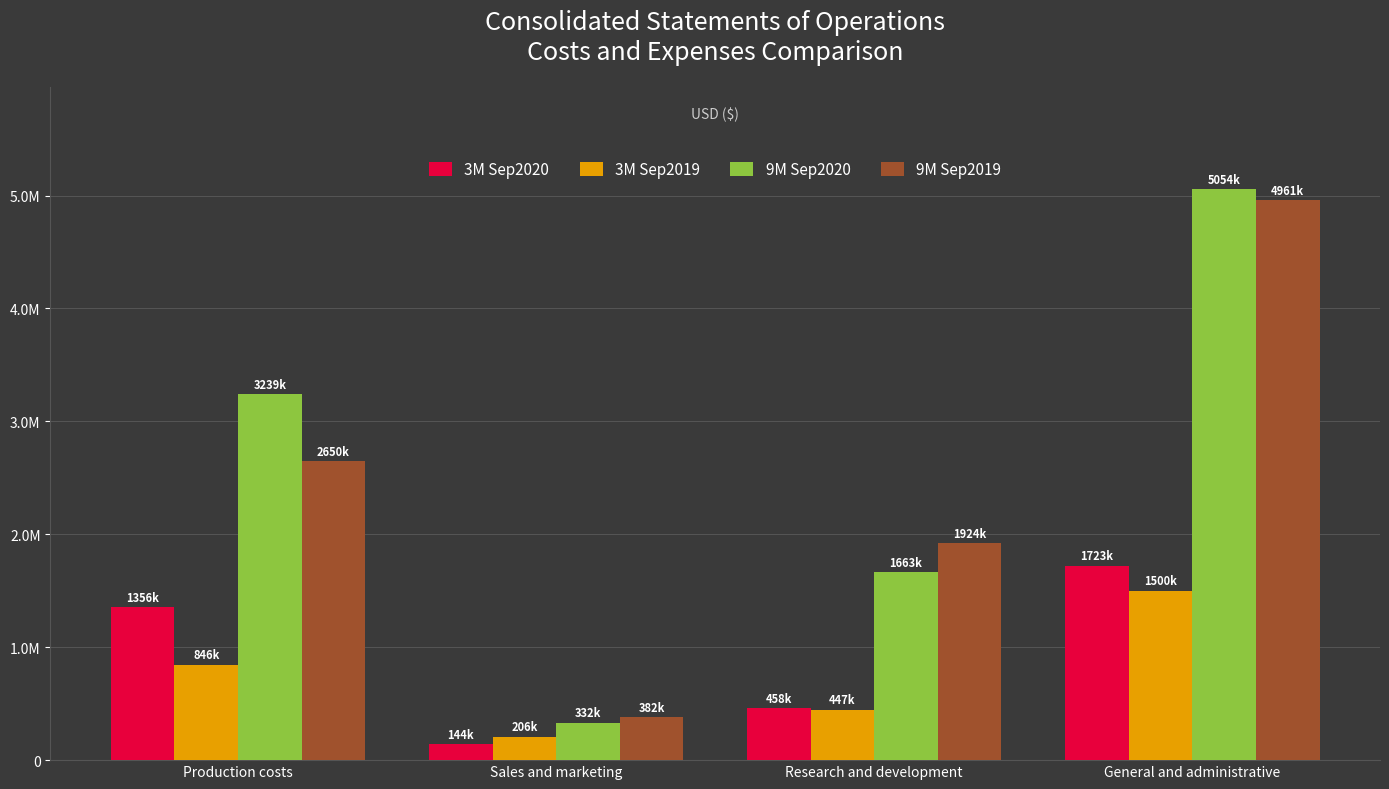

Are the bars grouped side by side (vs. stacked)?

Yes